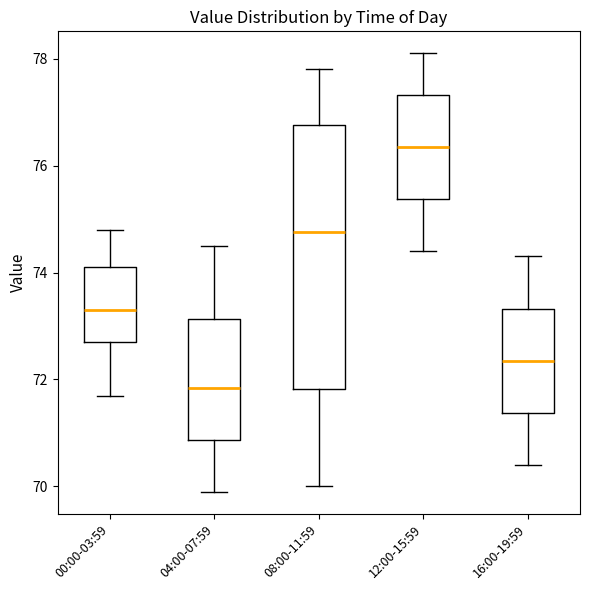

Where does the upper whisker of the box for 04:00-07:59 end on the y-axis? The values are not printed on the chart, so give them approximately, as read against the axis.

74.6